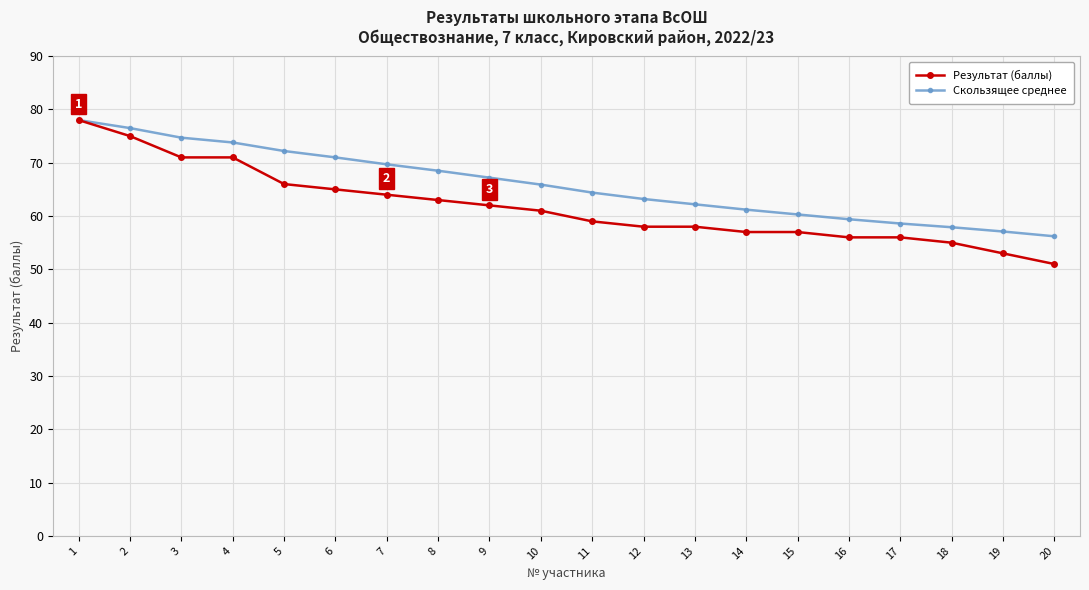

Rank the series at 6 from lowest to highest value.

Результат (баллы), Скользящее среднее